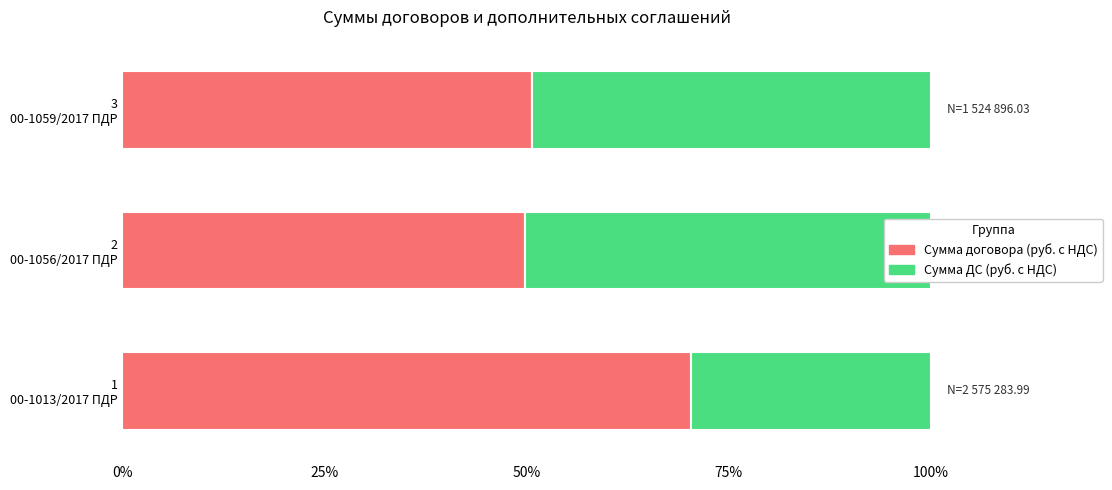

Reading left to right, transcribe all the data shown in this chart.

Сумма договора (руб. с НДС): 70.3	49.8	50.6
Сумма ДС (руб. с НДС): 29.7	50.2	49.4